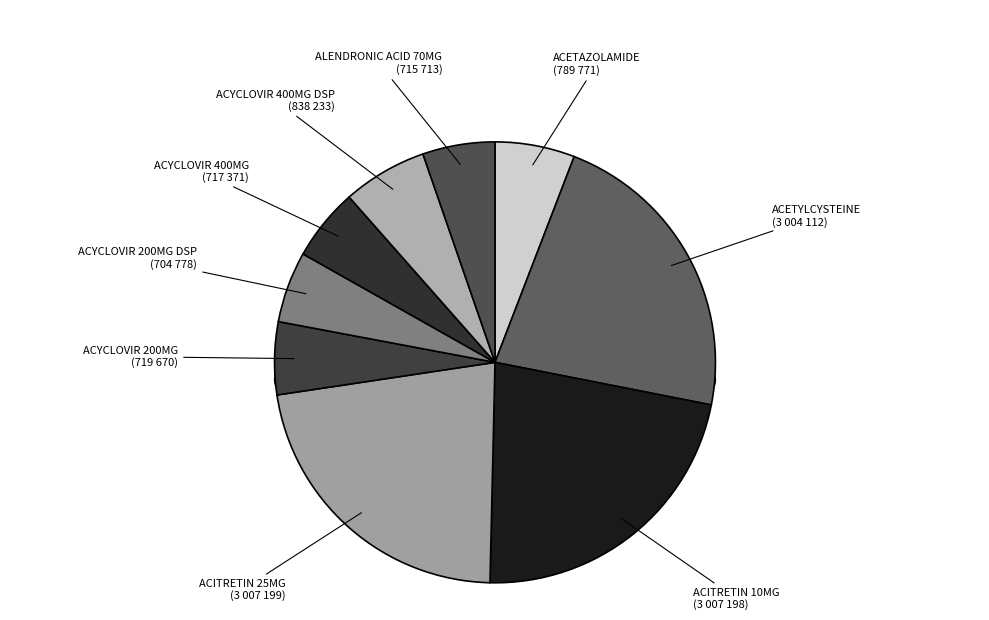

Count the number of slices in the pie.

9